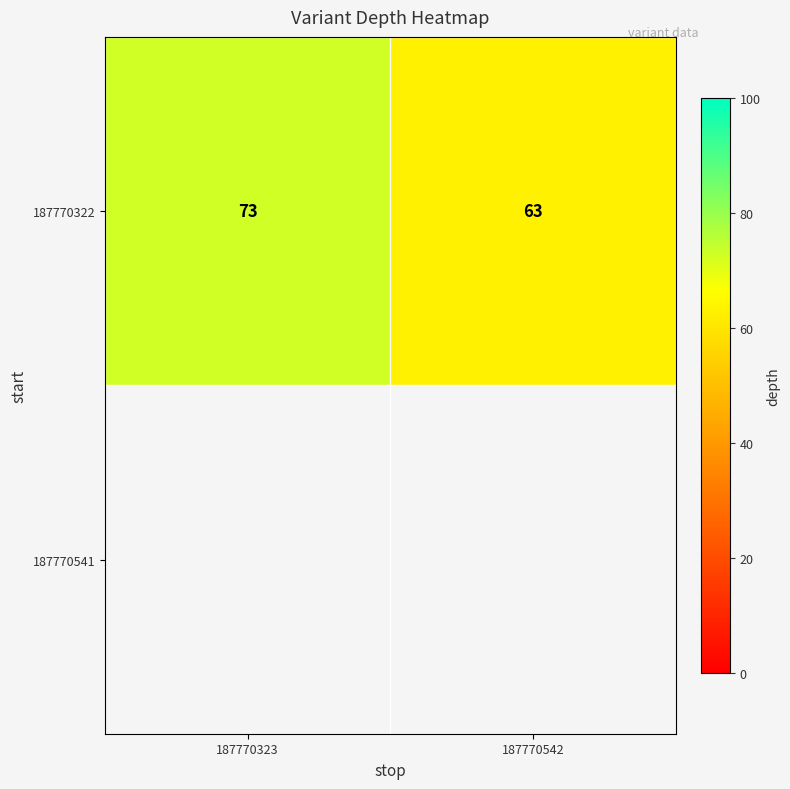

The value at 187770323 is 24. True or false?

False